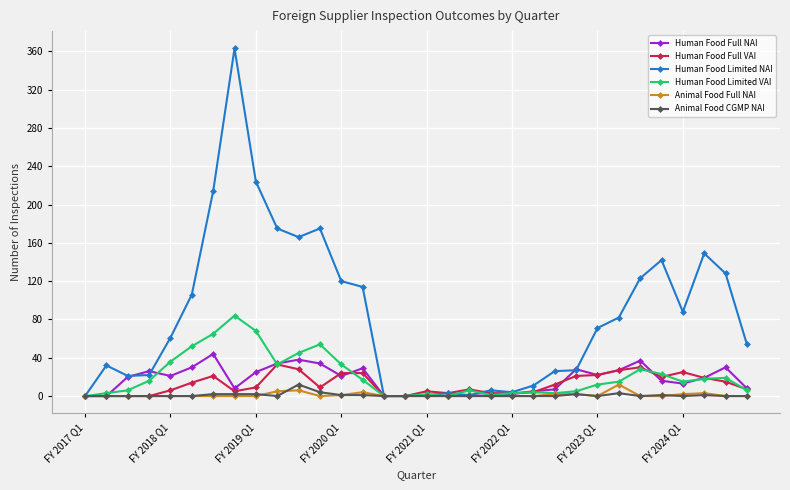

Which series has the largest total across all categories?

Human Food Limited NAI